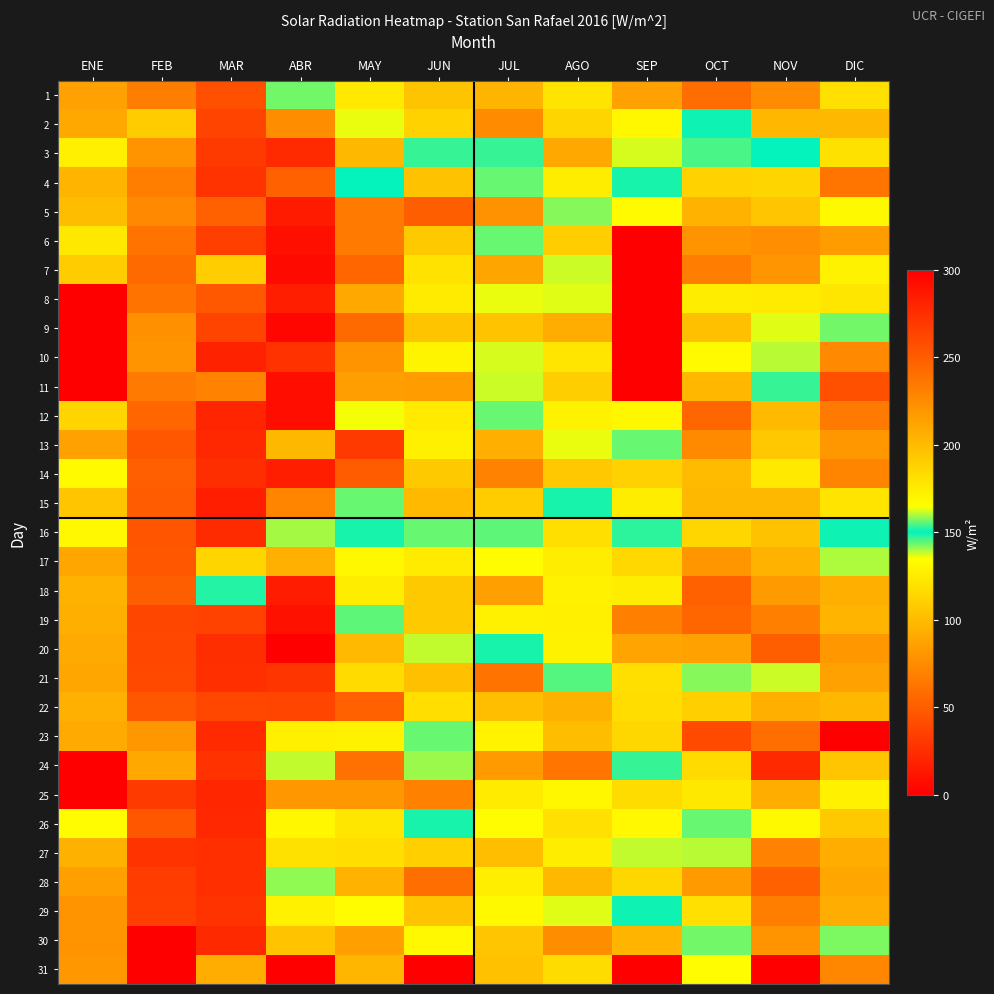

What is the spread (max minus min) of values at JUL?

162.4